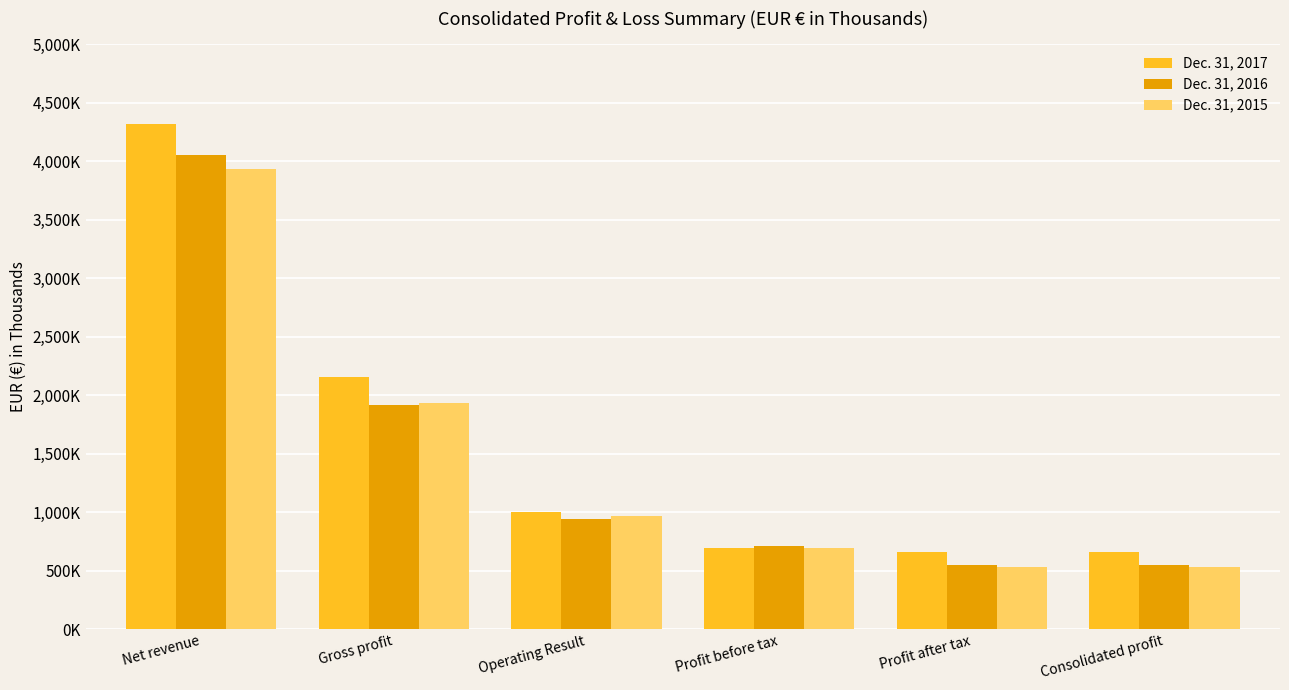

Which series changed the most between Net revenue and Consolidated profit?

Dec. 31, 2017